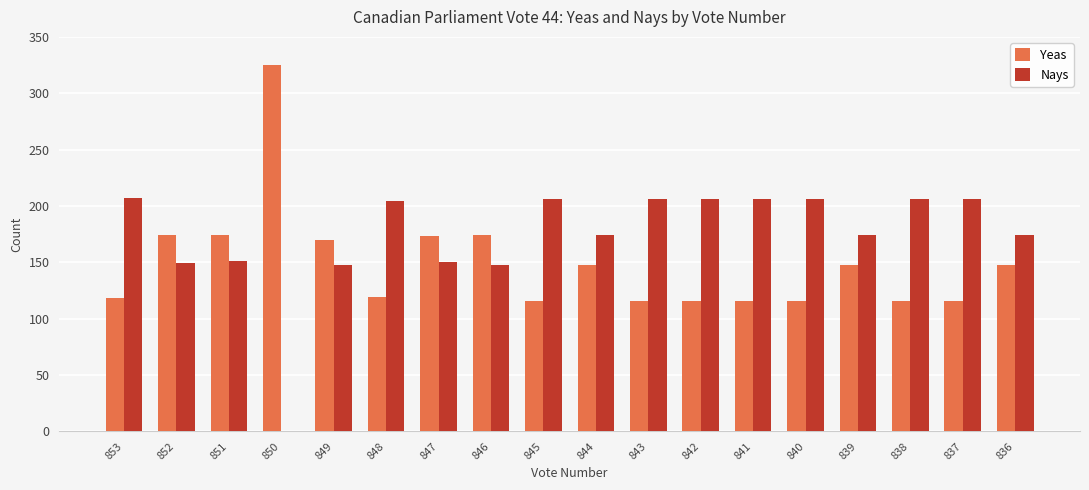

What value does the Yeas series have at 837, to the nearest 10?

120